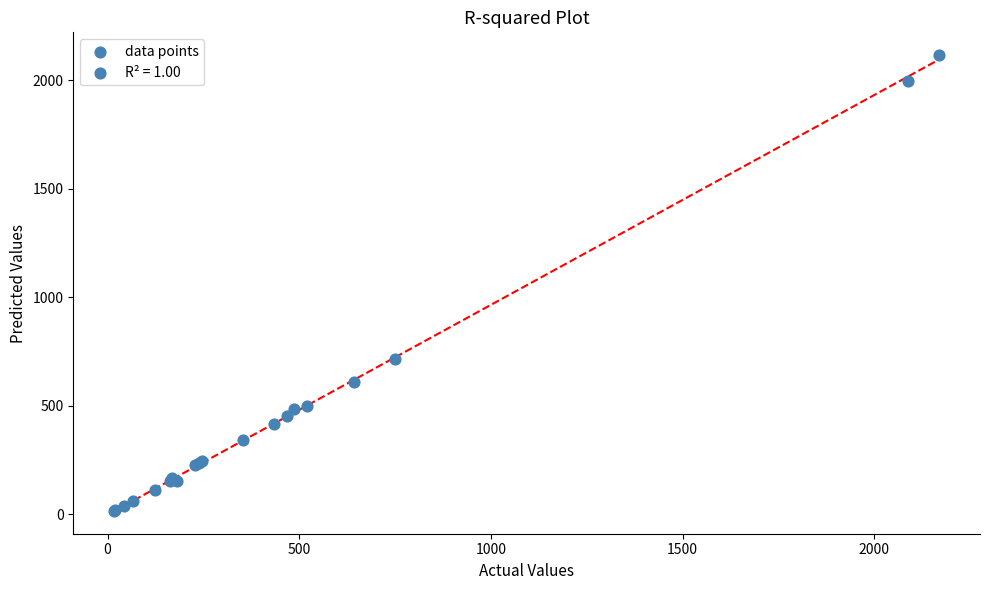

What Y value in the scatter plot is closest to 1065?

717